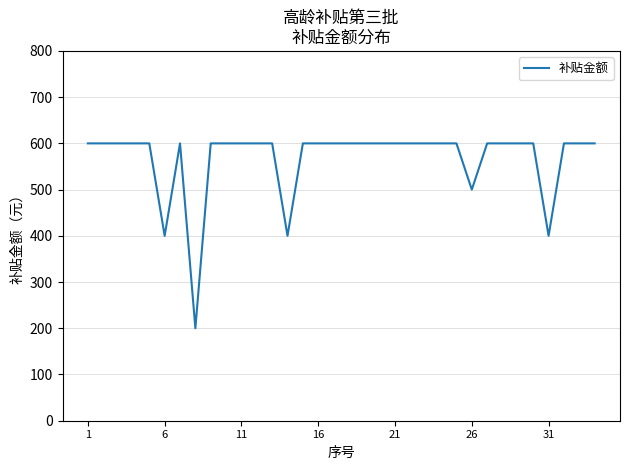

What is the difference between the maximum and minimum values?

400